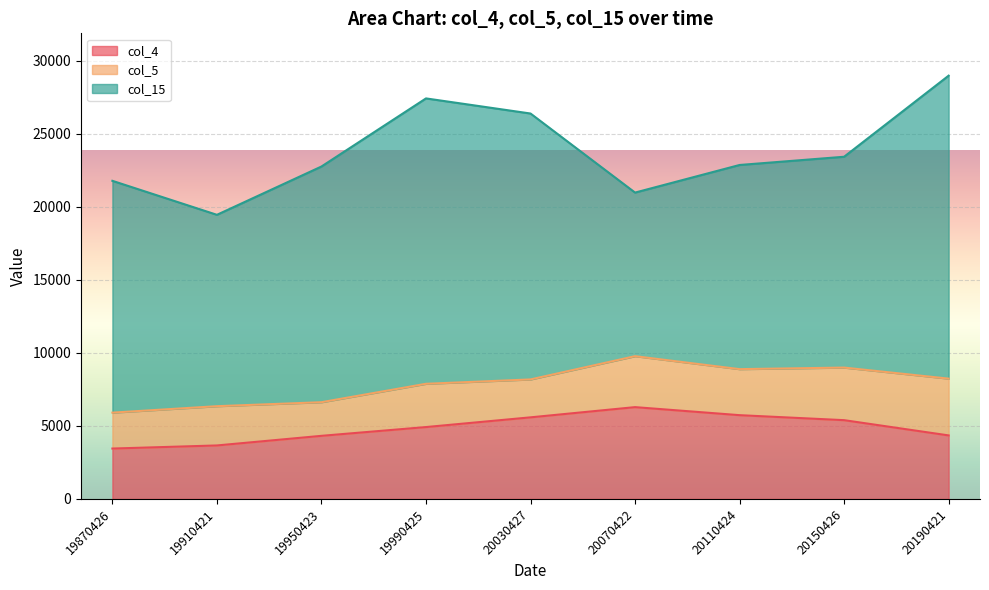

Which category has the highest value in the col_15 series?

20190421